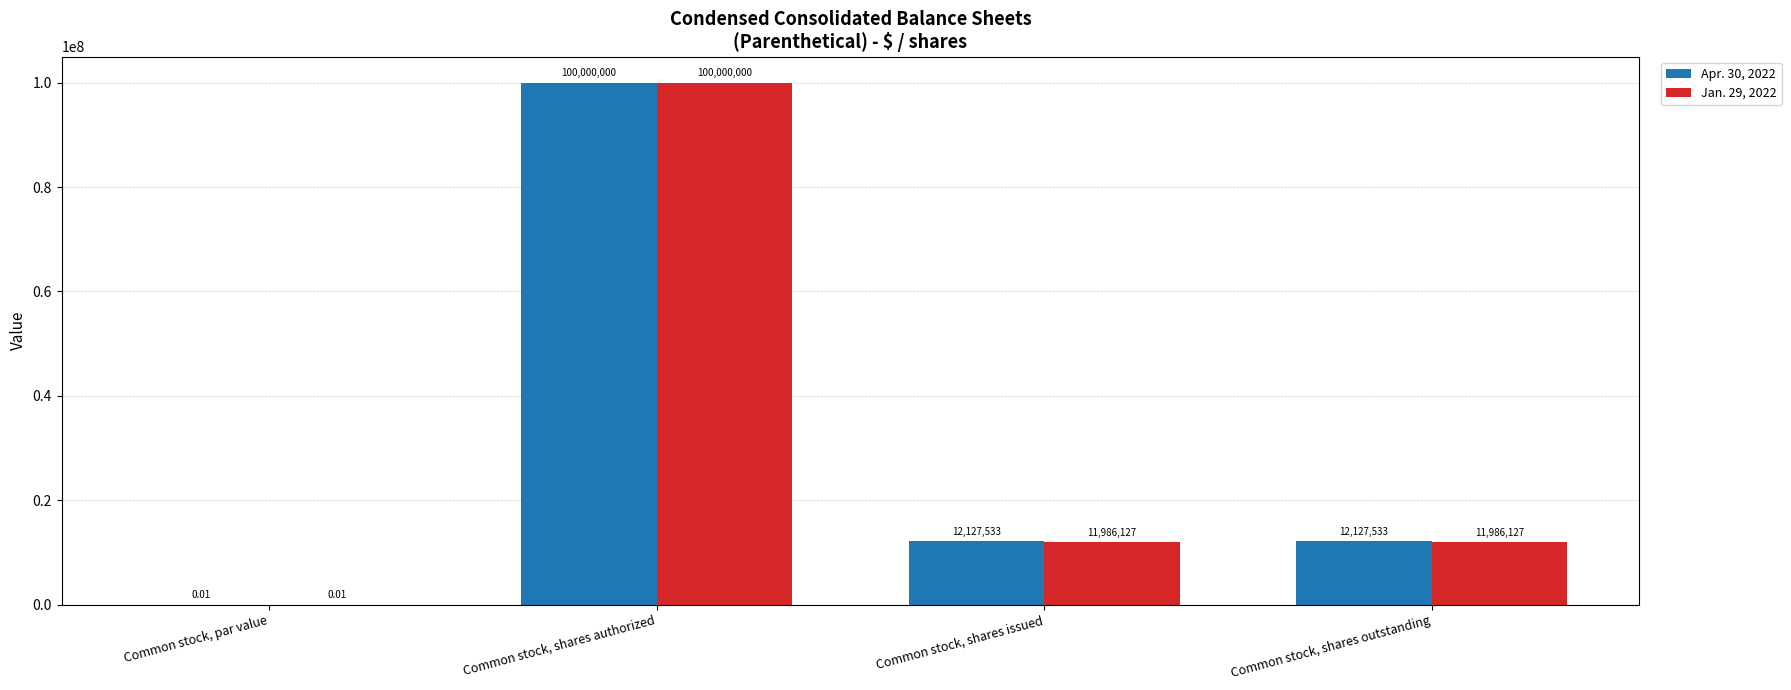

Which category has the highest value in the Apr. 30, 2022 series?

Common stock, shares authorized